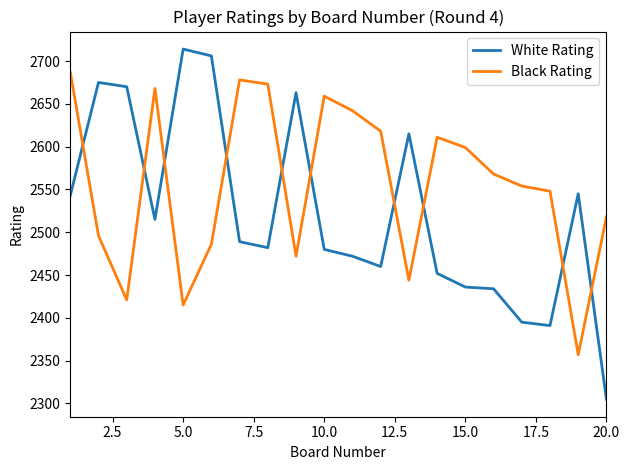

Which series has the largest range (max minus min)?

White Rating